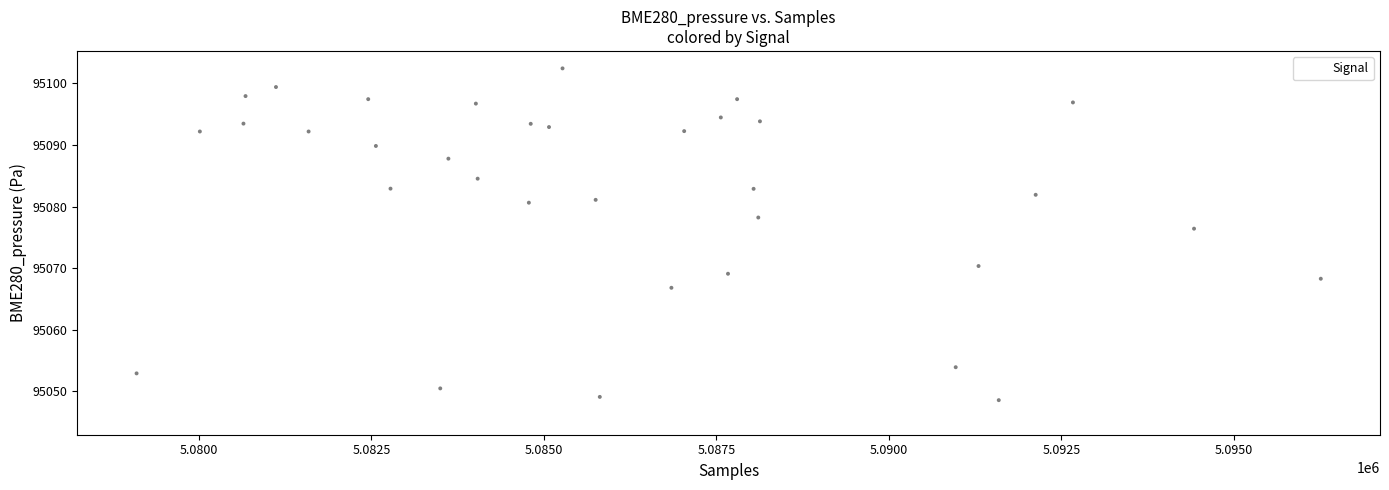

What Y value in the scatter plot is closest to 95074?

95076.4